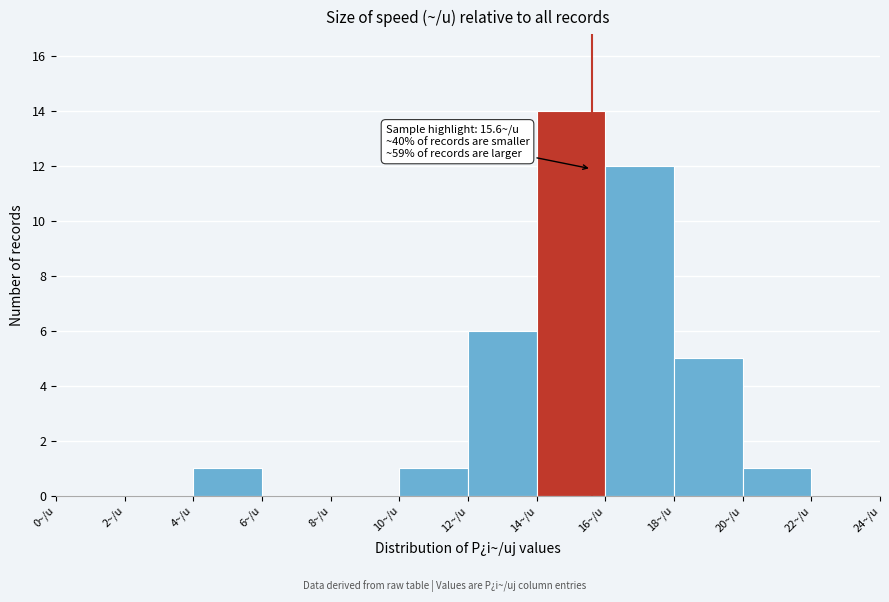

Over which range of the x-axis is the bar tallest?

14 to 16